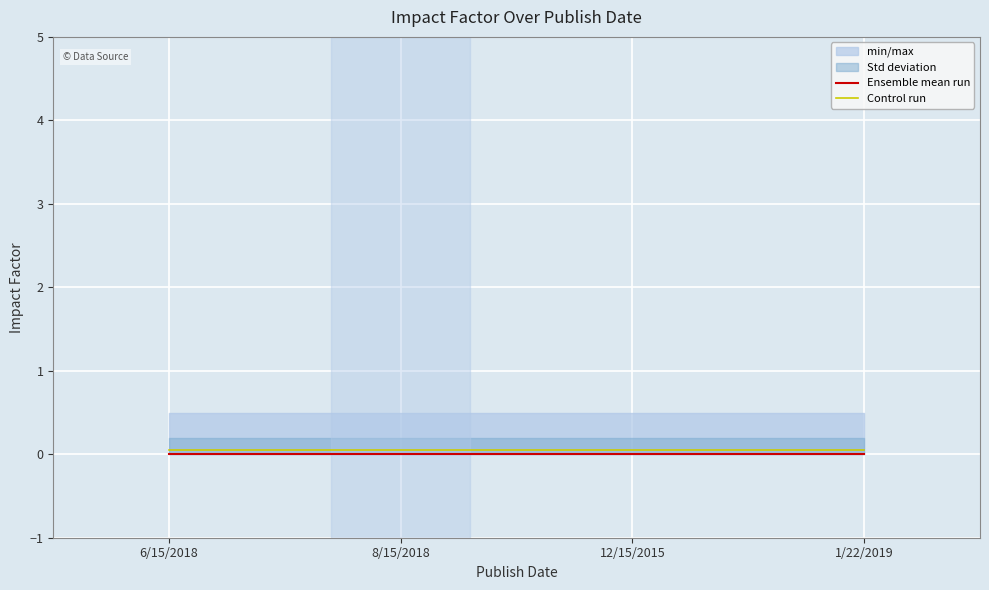

Rank the series by their maximum value, from lowest to highest.

Ensemble mean run, Control run